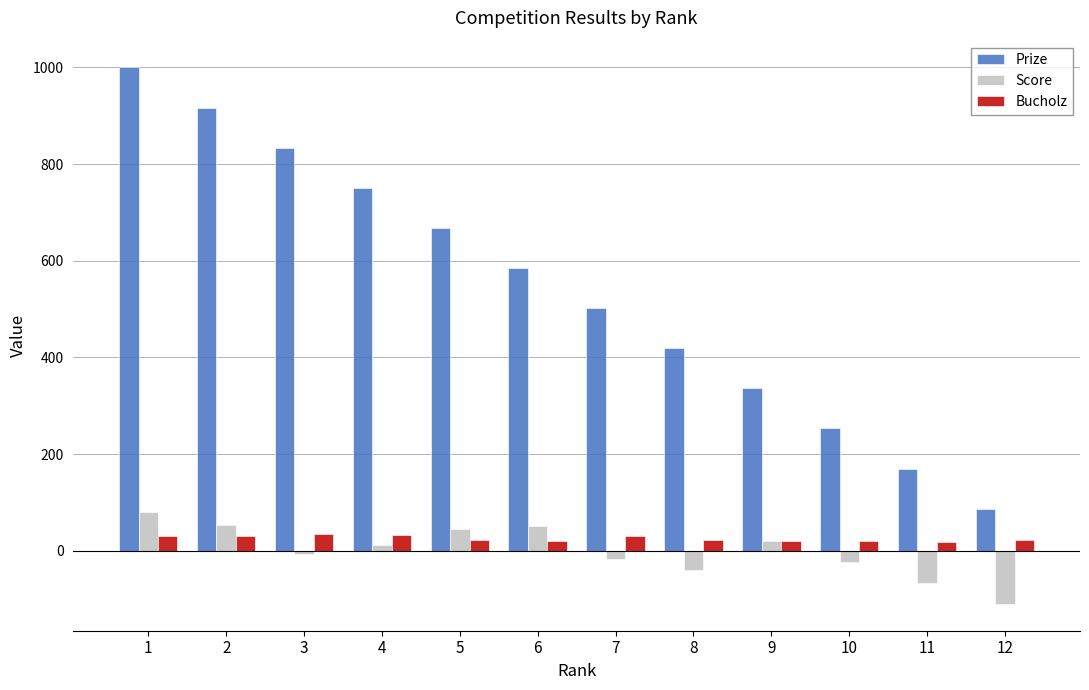

Is it true that Prize equals 1630 at 2?

False